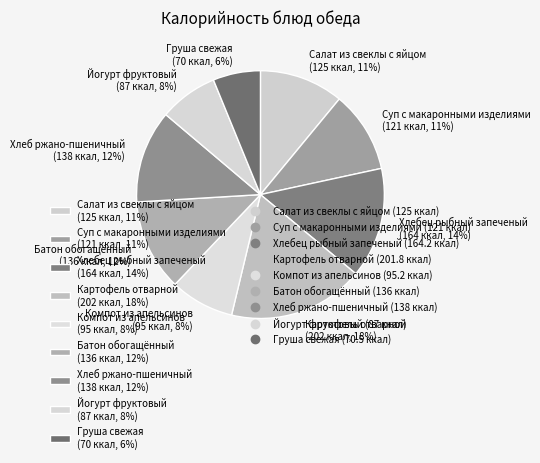

What is the ratio of the value at Салат из свеклы с яйцом (125 ккал, 11%) to the value at Груша свежая (70 ккал, 6%)?

1.8